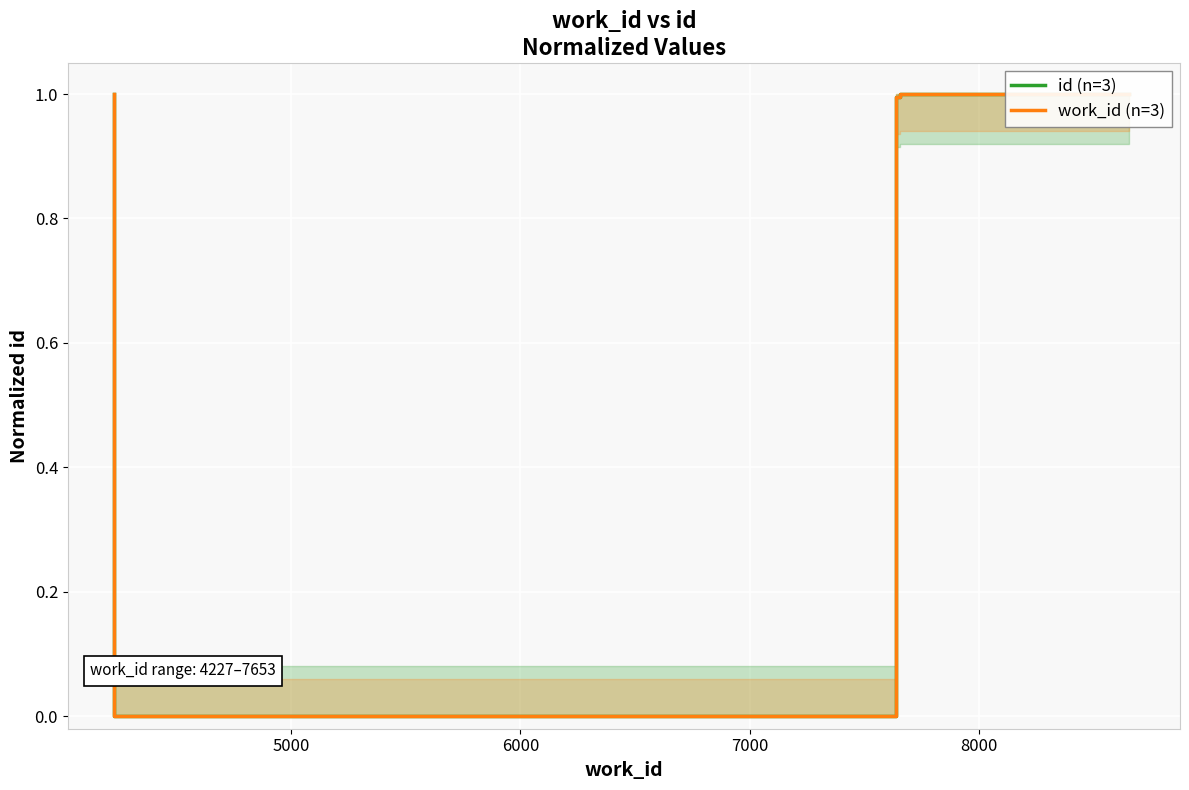

In work_id (n=3), how many points are lower than both neighbors (excluding endpoints)?

1